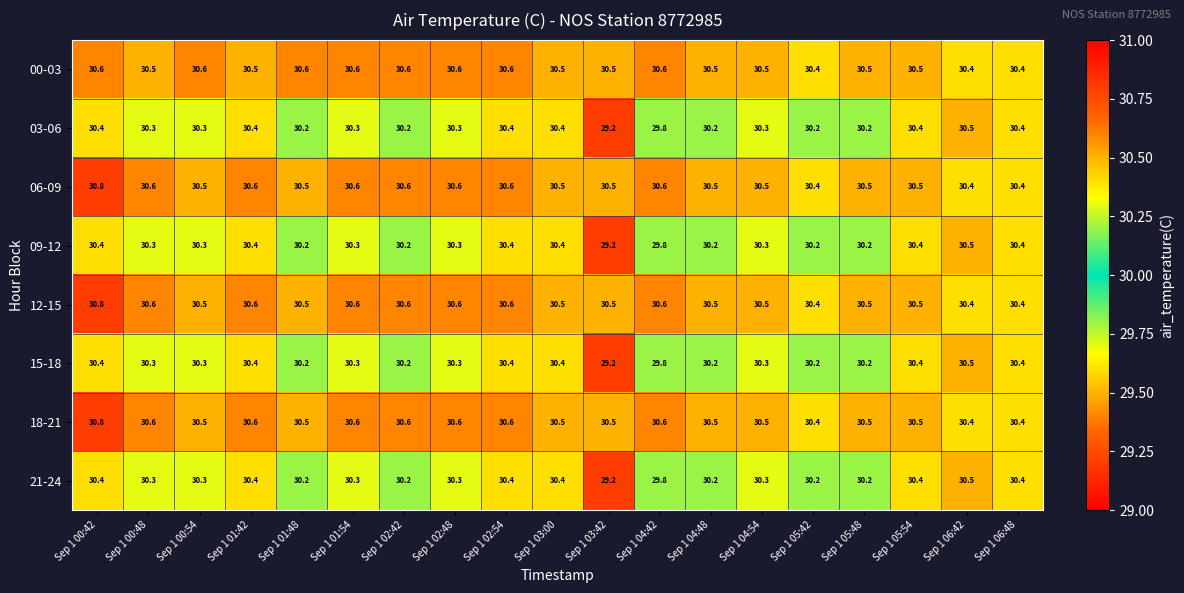

Which category has the highest value across all series?

Sep 1 00:42